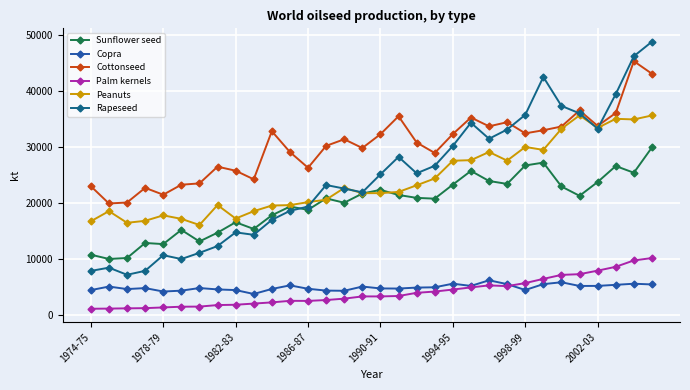

What is the lowest value of the Peanuts series?

16039